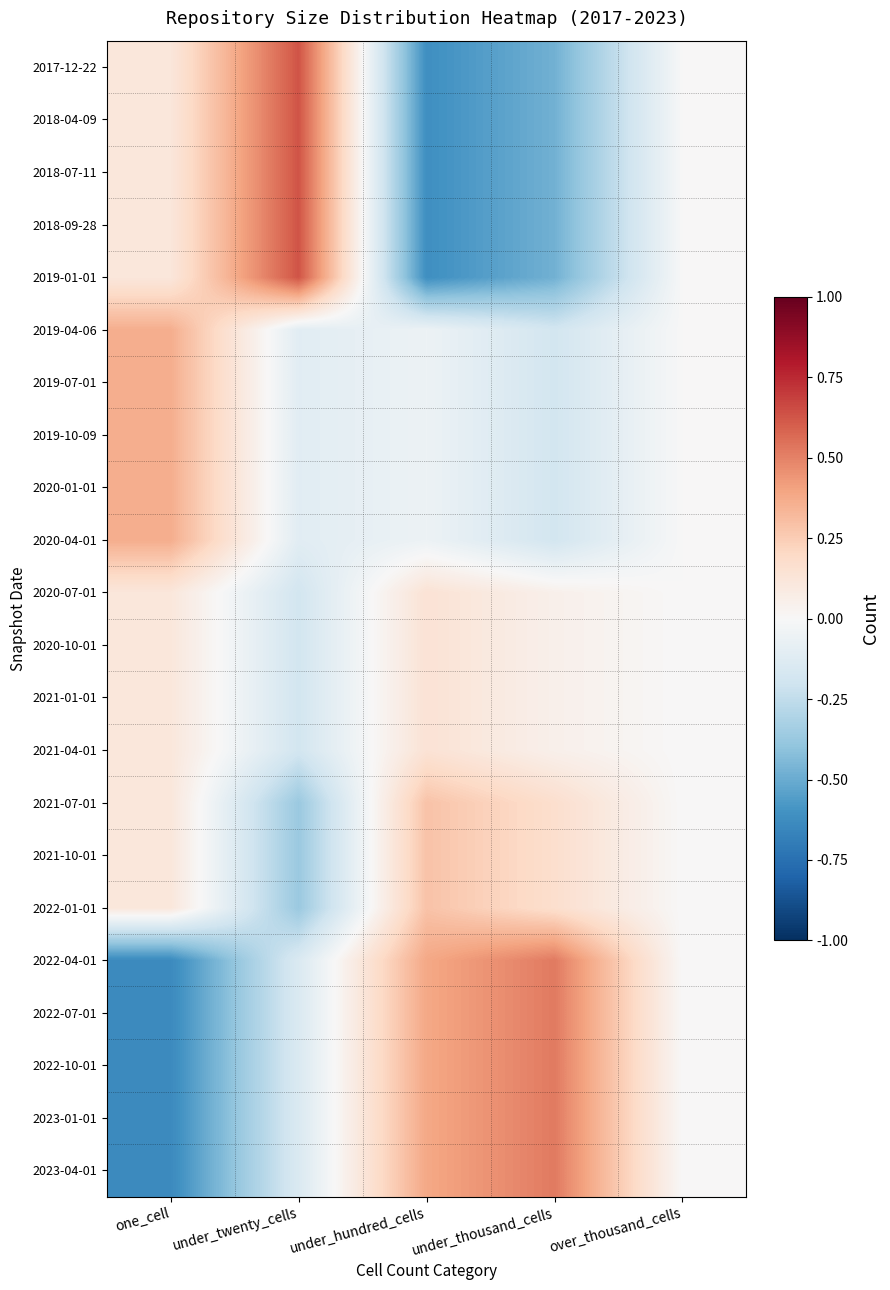

At under_twenty_cells, list the series in order from largest to smallest.

2017-12-22, 2018-04-09, 2018-07-11, 2018-09-28, 2019-01-01, 2019-04-06, 2019-07-01, 2019-10-09, 2020-01-01, 2020-04-01, 2022-04-01, 2022-07-01, 2022-10-01, 2023-01-01, 2023-04-01, 2020-07-01, 2020-10-01, 2021-01-01, 2021-04-01, 2021-07-01, 2021-10-01, 2022-01-01